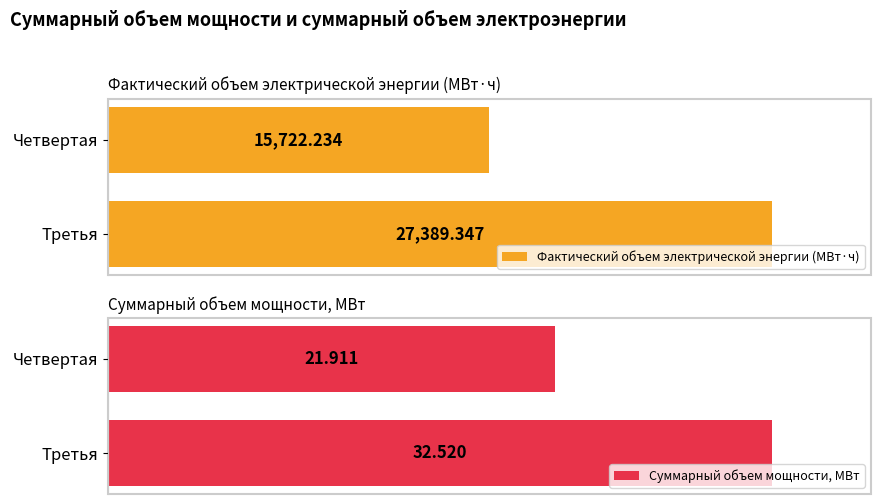

Which series has the largest total across all categories?

Фактический объем электрической энергии (МВт·ч)